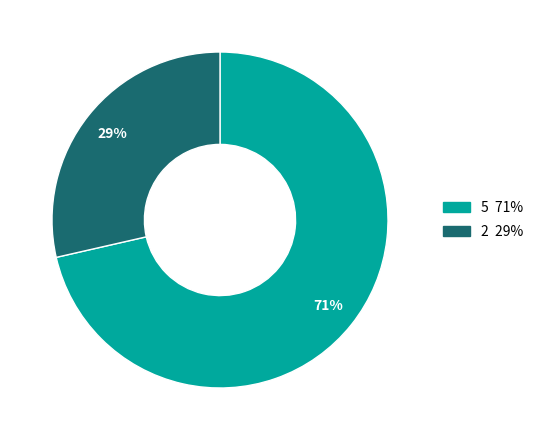

To the nearest percent, what is the average slice percentage?

50%